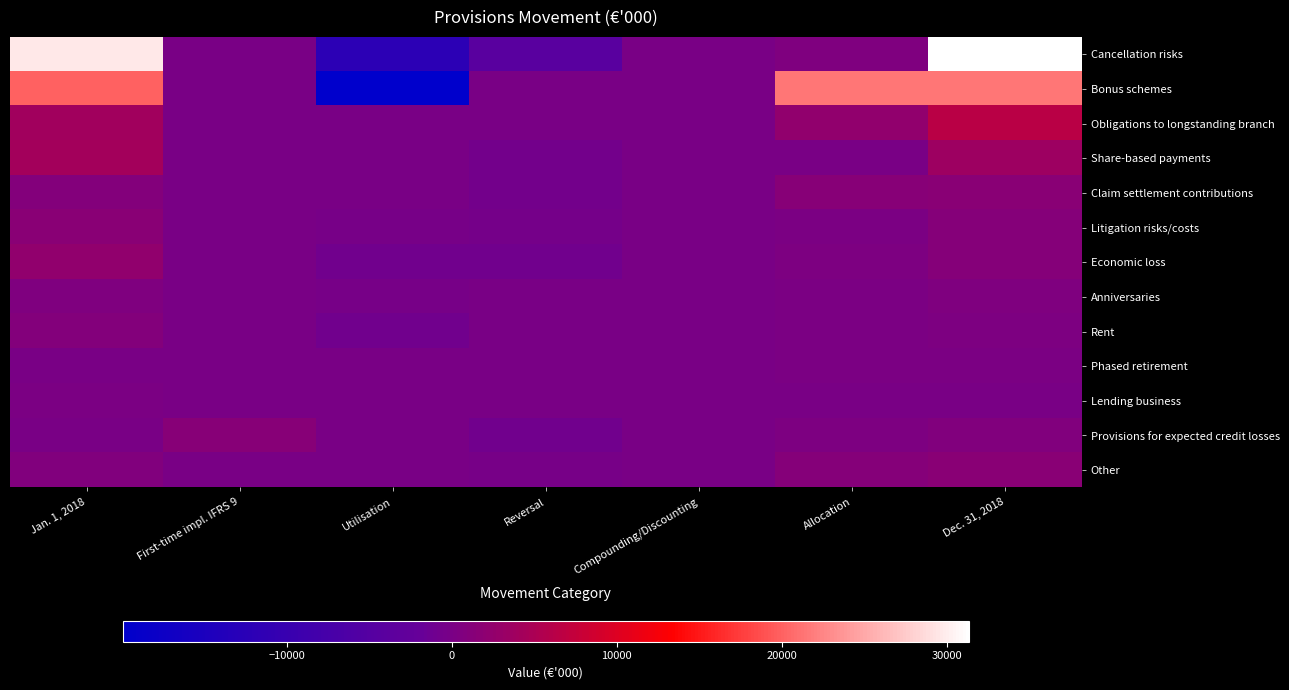

Reading left to right, extract all data points from this chart.

Cancellation risks: Jan. 1, 2018=29571	First-time impl. IFRS 9=0	Utilisation=-12017	Reversal=-4167	Compounding/Discounting=13	Allocation=658	Dec. 31, 2018=31376
Bonus schemes: Jan. 1, 2018=19968	First-time impl. IFRS 9=0	Utilisation=-19968	Reversal=0	Compounding/Discounting=0	Allocation=21520	Dec. 31, 2018=21520
Obligations to longstanding branch: Jan. 1, 2018=4080	First-time impl. IFRS 9=0	Utilisation=0	Reversal=-47	Compounding/Discounting=16	Allocation=2319	Dec. 31, 2018=6368
Share-based payments: Jan. 1, 2018=4271	First-time impl. IFRS 9=0	Utilisation=-44	Reversal=-646	Compounding/Discounting=36	Allocation=12	Dec. 31, 2018=3628
Claim settlement contributions: Jan. 1, 2018=927	First-time impl. IFRS 9=0	Utilisation=0	Reversal=-710	Compounding/Discounting=0	Allocation=1402	Dec. 31, 2018=1620
Litigation risks/costs: Jan. 1, 2018=1619	First-time impl. IFRS 9=0	Utilisation=-171	Reversal=-390	Compounding/Discounting=2	Allocation=109	Dec. 31, 2018=1169
Economic loss: Jan. 1, 2018=2364	First-time impl. IFRS 9=0	Utilisation=-906	Reversal=-778	Compounding/Discounting=0	Allocation=468	Dec. 31, 2018=1148
Anniversaries: Jan. 1, 2018=542	First-time impl. IFRS 9=0	Utilisation=-147	Reversal=-6	Compounding/Discounting=3	Allocation=168	Dec. 31, 2018=560
Rent: Jan. 1, 2018=912	First-time impl. IFRS 9=0	Utilisation=-744	Reversal=-30	Compounding/Discounting=11	Allocation=250	Dec. 31, 2018=399
Phased retirement: Jan. 1, 2018=0	First-time impl. IFRS 9=0	Utilisation=0	Reversal=0	Compounding/Discounting=5	Allocation=239	Dec. 31, 2018=244
Lending business: Jan. 1, 2018=107	First-time impl. IFRS 9=0	Utilisation=-13	Reversal=-94	Compounding/Discounting=0	Allocation=0	Dec. 31, 2018=0
Provisions for expected credit losses: Jan. 1, 2018=0	First-time impl. IFRS 9=1302	Utilisation=0	Reversal=-878	Compounding/Discounting=0	Allocation=418	Dec. 31, 2018=842
Other: Jan. 1, 2018=827	First-time impl. IFRS 9=0	Utilisation=-60	Reversal=-247	Compounding/Discounting=22	Allocation=1141	Dec. 31, 2018=1684